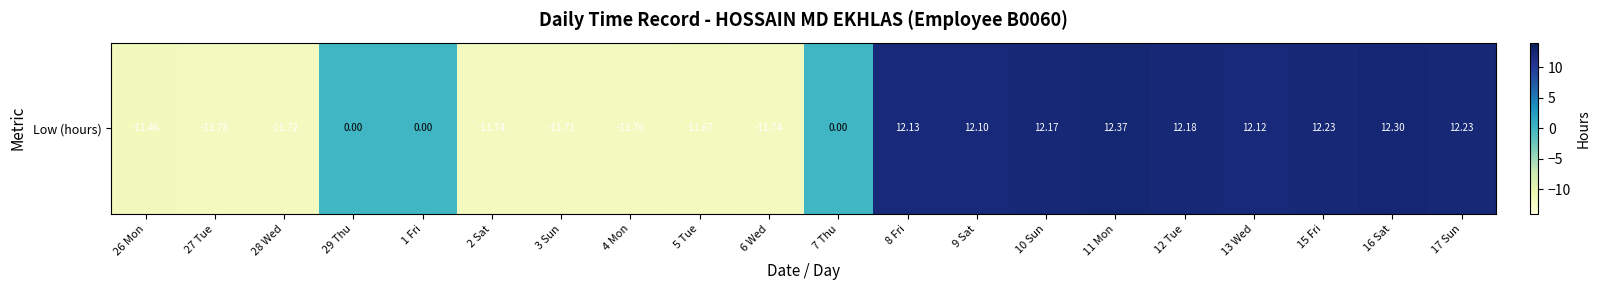

What is the difference between the values at 4 Mon and 10 Sun?

23.9